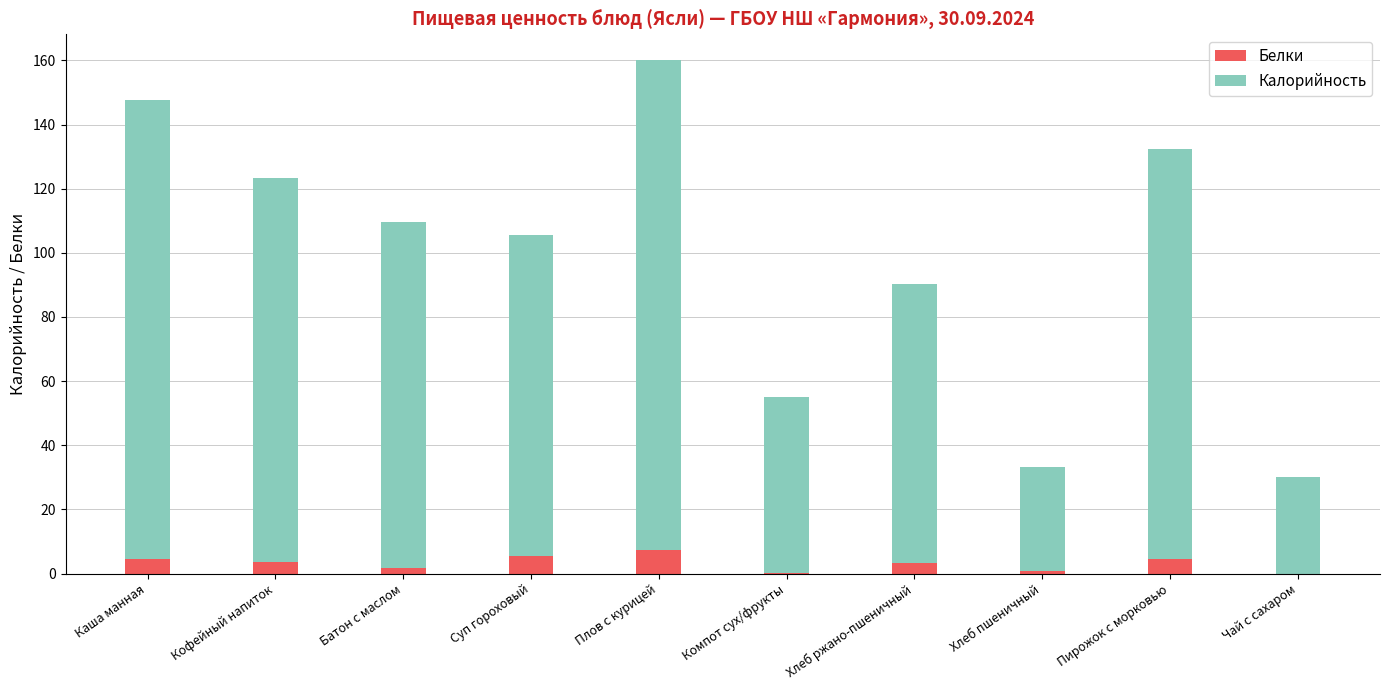

What is the difference between the Белки values at Пирожок с морковью and Суп гороховый?

0.8